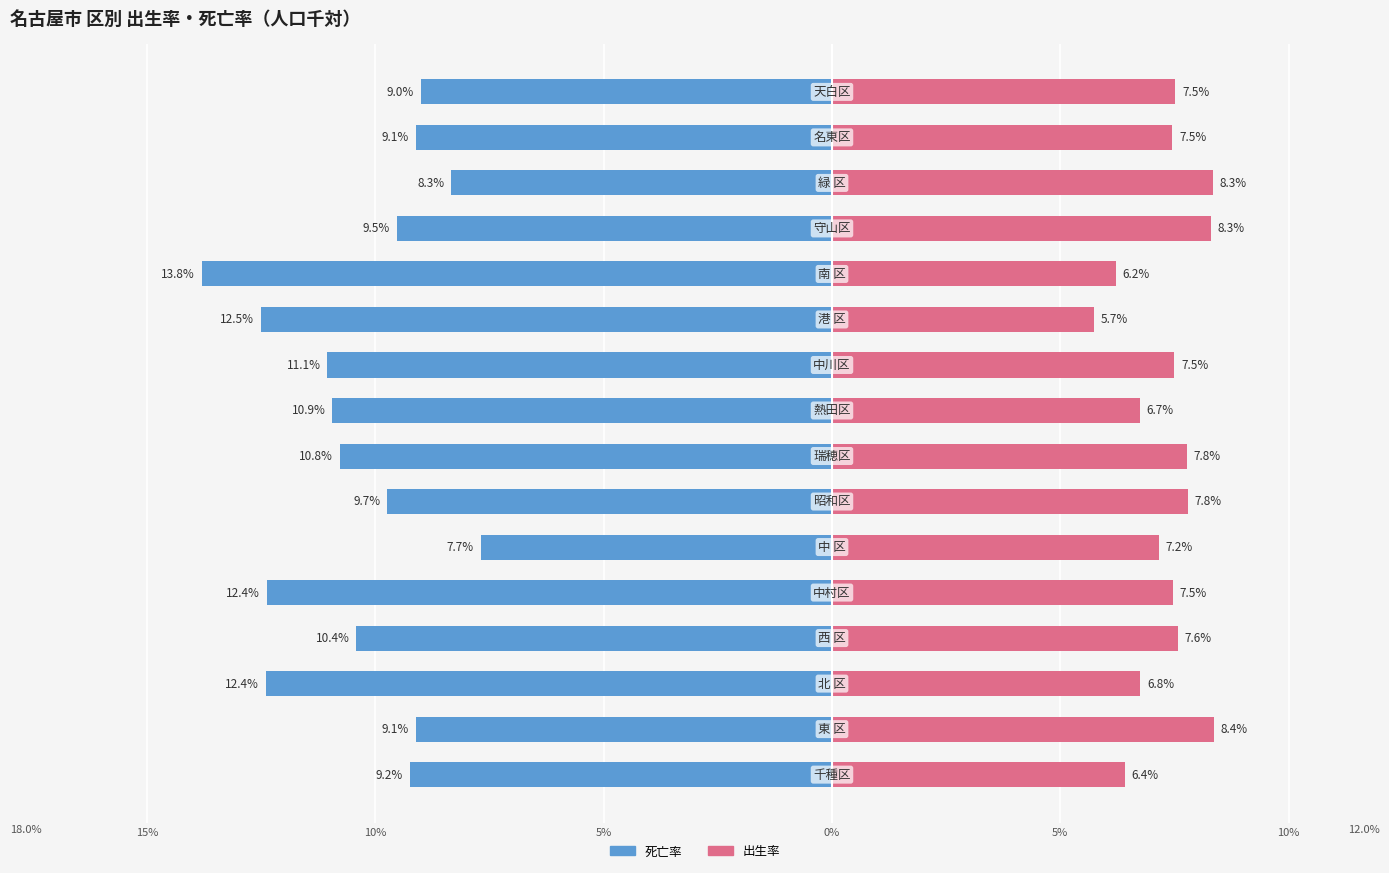

True or false: 出生率 has a value of 7.8 at 7.

True